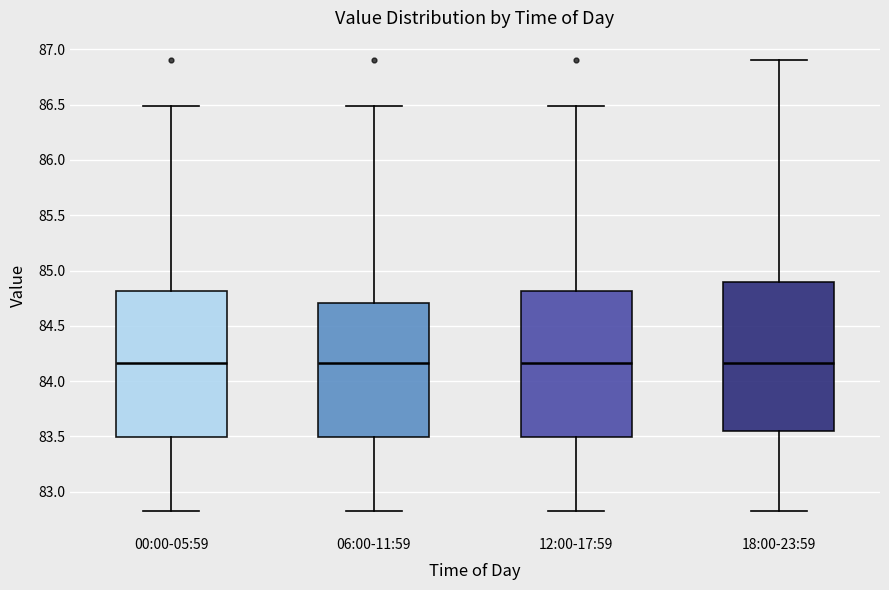

Reading left to right, transcribe this box plot: for each box, give where its median line is, the range the box spans, and where its two whiskers end, as read against the y-axis. The values are not printed on the chart, so give them approximately, as read against the axis.

00:00-05:59: median 84.15, box 83.50 to 84.80, whiskers 82.85 to 86.50
06:00-11:59: median 84.15, box 83.50 to 84.70, whiskers 82.85 to 86.50
12:00-17:59: median 84.15, box 83.50 to 84.80, whiskers 82.85 to 86.50
18:00-23:59: median 84.15, box 83.55 to 84.90, whiskers 82.85 to 86.90